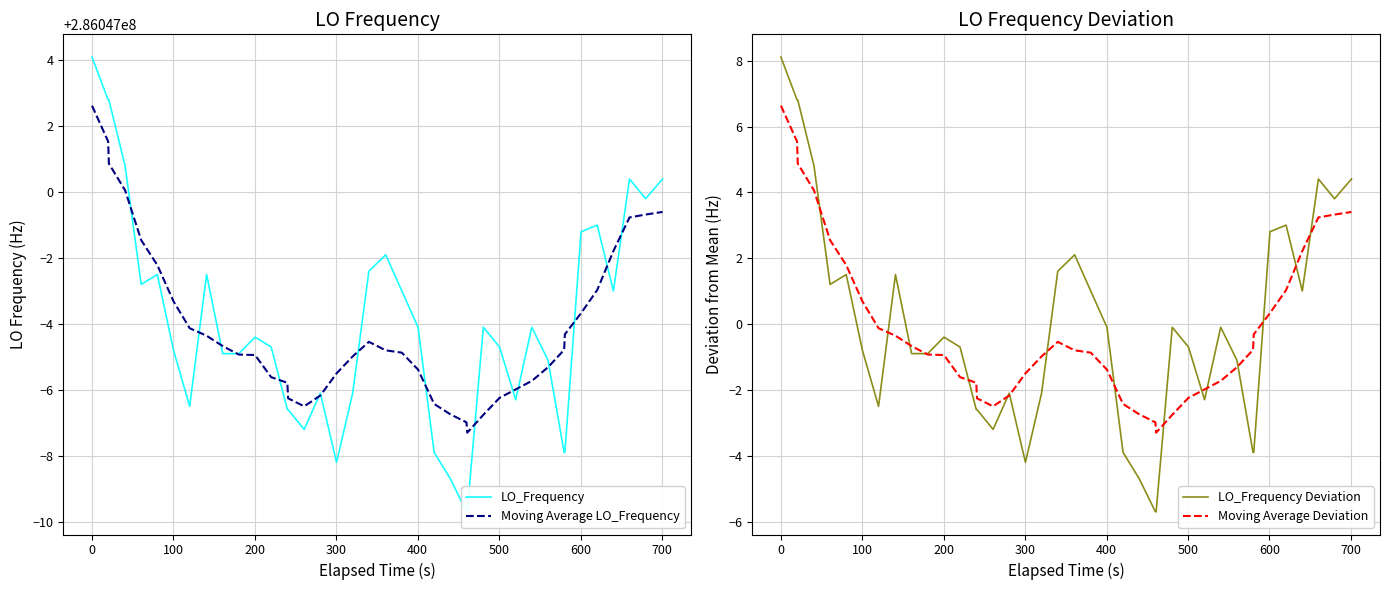

How many data points in Moving Average LO_Frequency are less than 286046995?

16